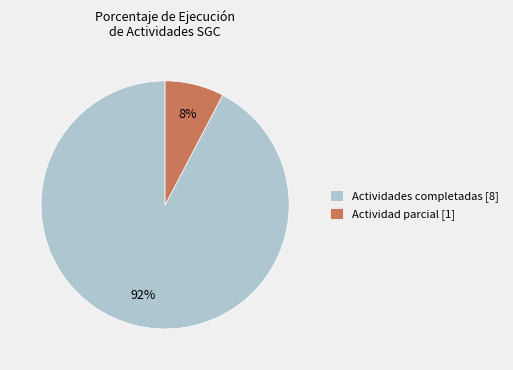

The Actividades completadas [8] slice represents 81% of the pie. True or false?

False